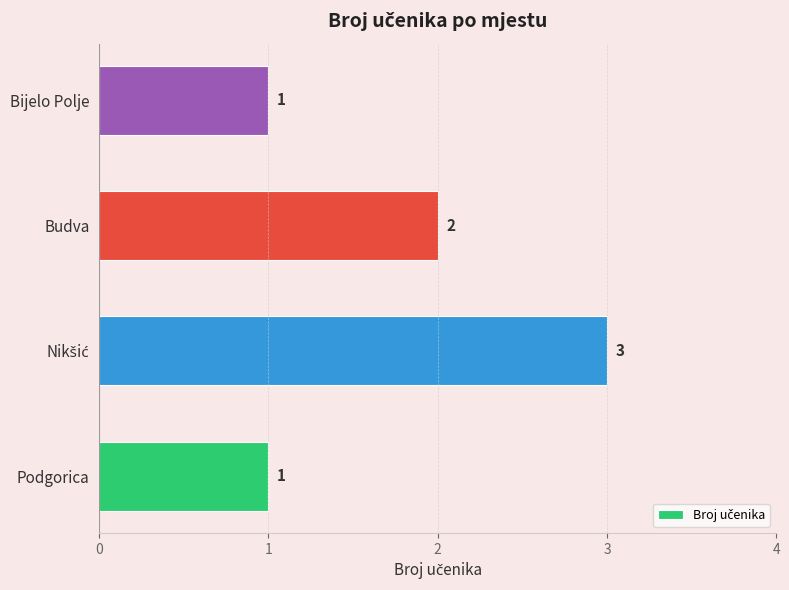

How many bars are there in total?

4